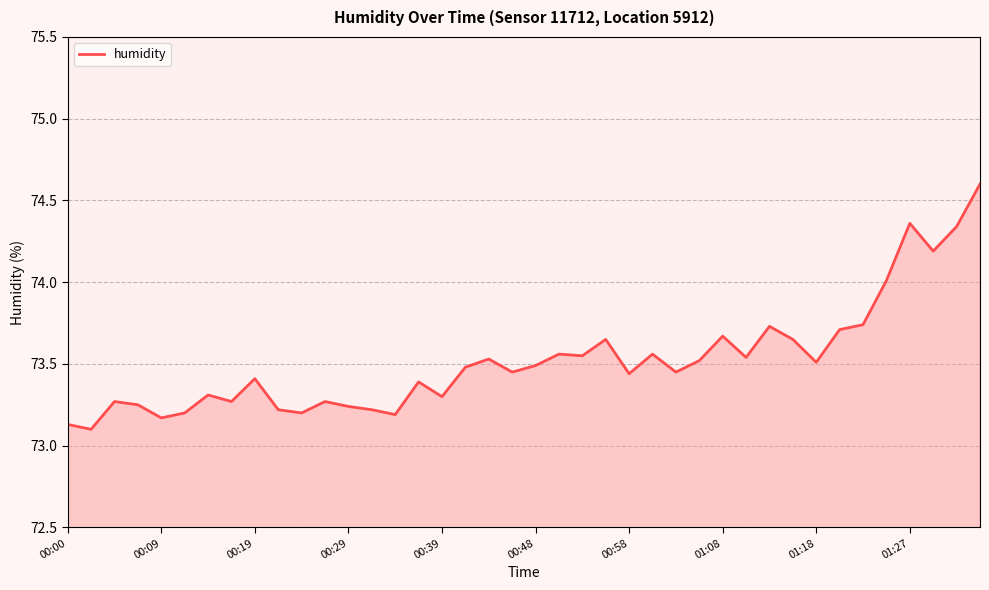

What is the maximum value shown in the chart?

74.6